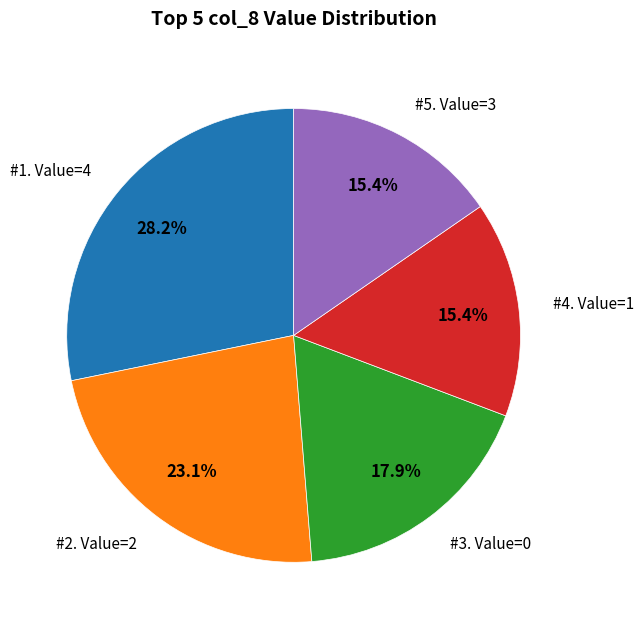

How many slices are in this pie chart?

5